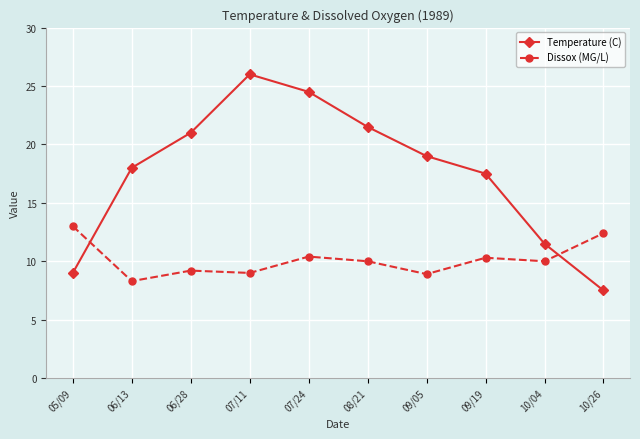

Is this an area chart (filled region under the line)?

No